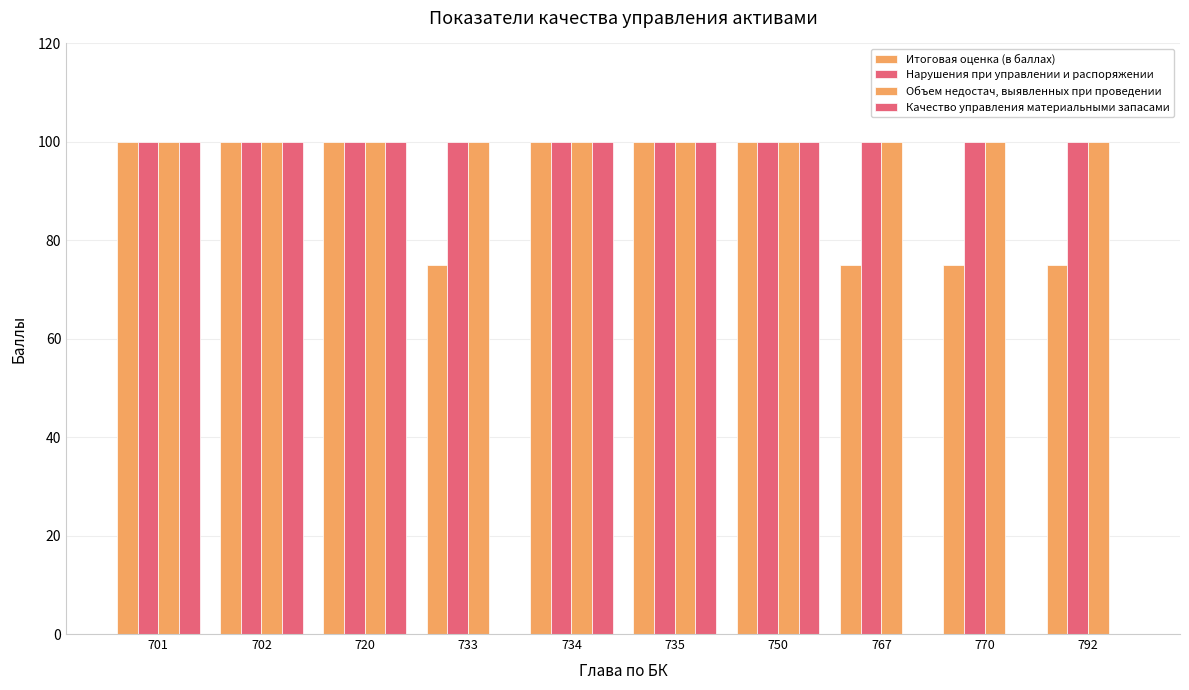

How many groups of bars are there?

10